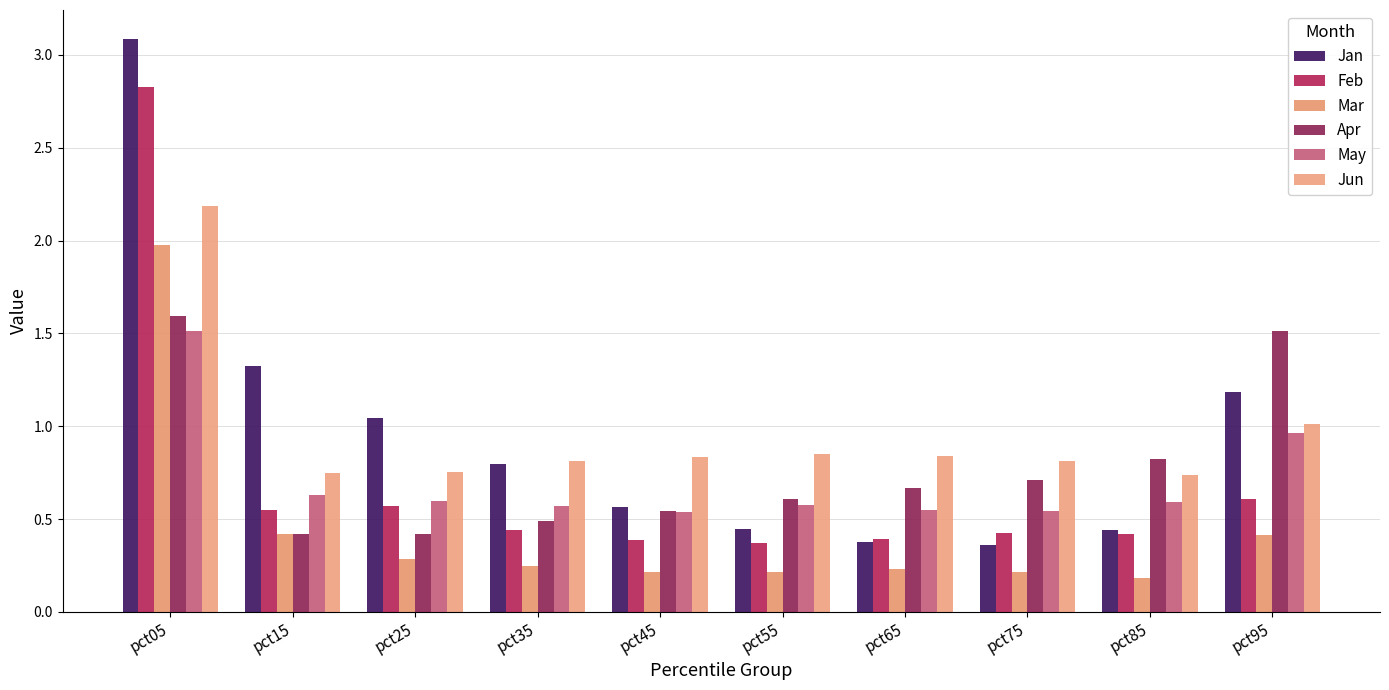

Are the bars grouped side by side (vs. stacked)?

Yes